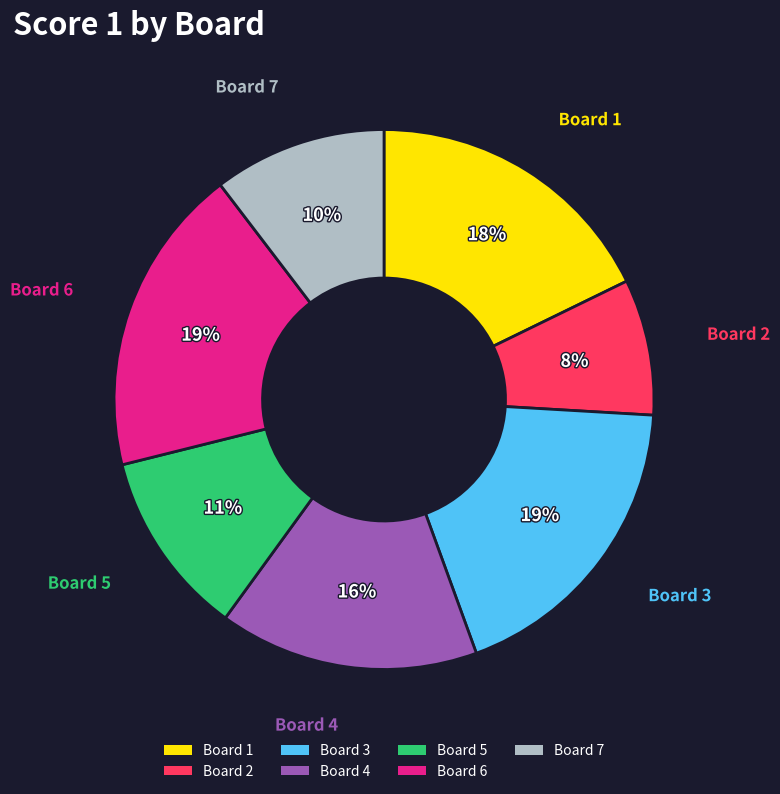

To the nearest percent, what is the combined percentage of Board 2 and Board 5?

19%